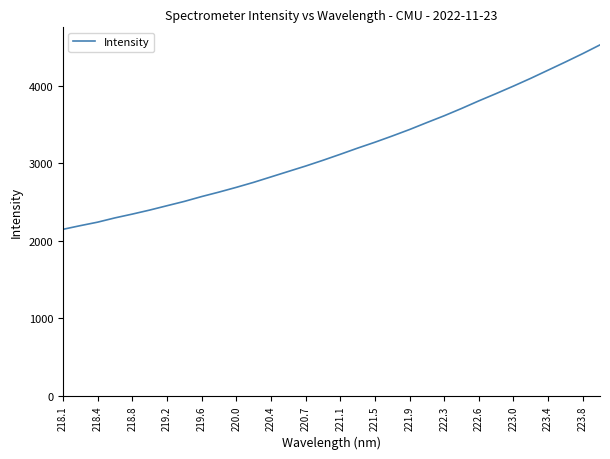

What is the difference between the second highest and second lowest values?

2220.7